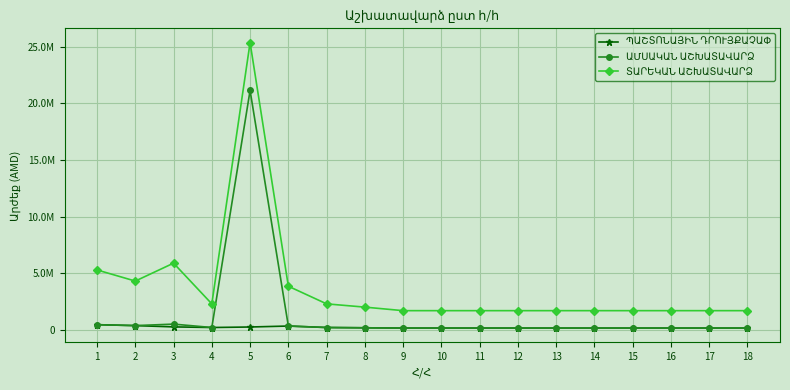

Reading left to right, extract all data points from this chart.

ՊԱՇՏՈՆԱՅԻՆ ԴՐՈՒՅՔԱՉԱՓ: 1=440000	2=358000	3=245000	4=190000	5=235000	6=320000	7=190000	8=166000	9=140000	10=140000	11=140000	12=140000	13=140000	14=140000	15=140000	16=140000	17=140000	18=140000
ԱՄՍԱԿԱՆ ԱՇԽԱՏԱՎԱՐՁ: 1=440000	2=358000	3=490000	4=190000	5=21150000	6=320000	7=190000	8=166000	9=140000	10=140000	11=140000	12=140000	13=140000	14=140000	15=140000	16=140000	17=140000	18=140000
ՏԱՐԵԿԱՆ ԱՇԽԱՏԱՎԱՐՁ: 1=5280000	2=4296000	3=5880000	4=2280000	5=25380000	6=3840000	7=2280000	8=1992000	9=1680000	10=1680000	11=1680000	12=1680000	13=1680000	14=1680000	15=1680000	16=1680000	17=1680000	18=1680000